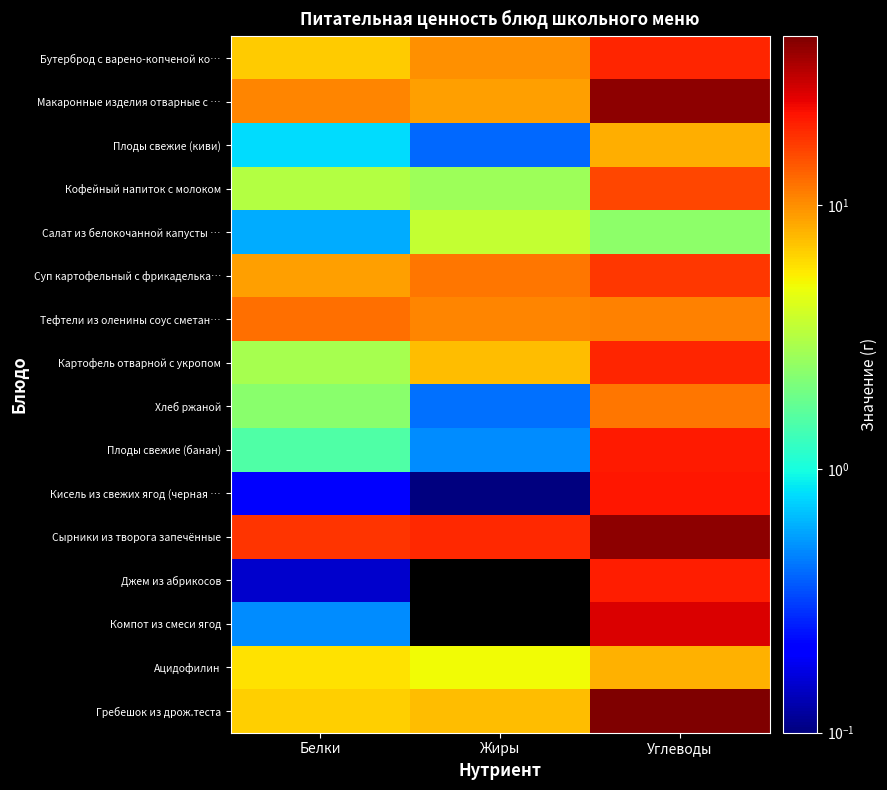

Rank the series at Углеводы from highest to lowest value.

Гребешок из дрож.теста, Сырники из творога запечённые, Макаронные изделия отварные с …, Компот из смеси ягод, Кисель из свежих ягод (черная …, Плоды свежие (банан), Джем из абрикосов, Бутерброд с варено-копченой ко…, Картофель отварной с укропом, Суп картофельный с фрикаделька…, Кофейный напиток с молоком, Хлеб ржаной, Тефтели из оленины соус сметан…, Плоды свежие (киви), Ацидофилин, Салат из белокочанной капусты …